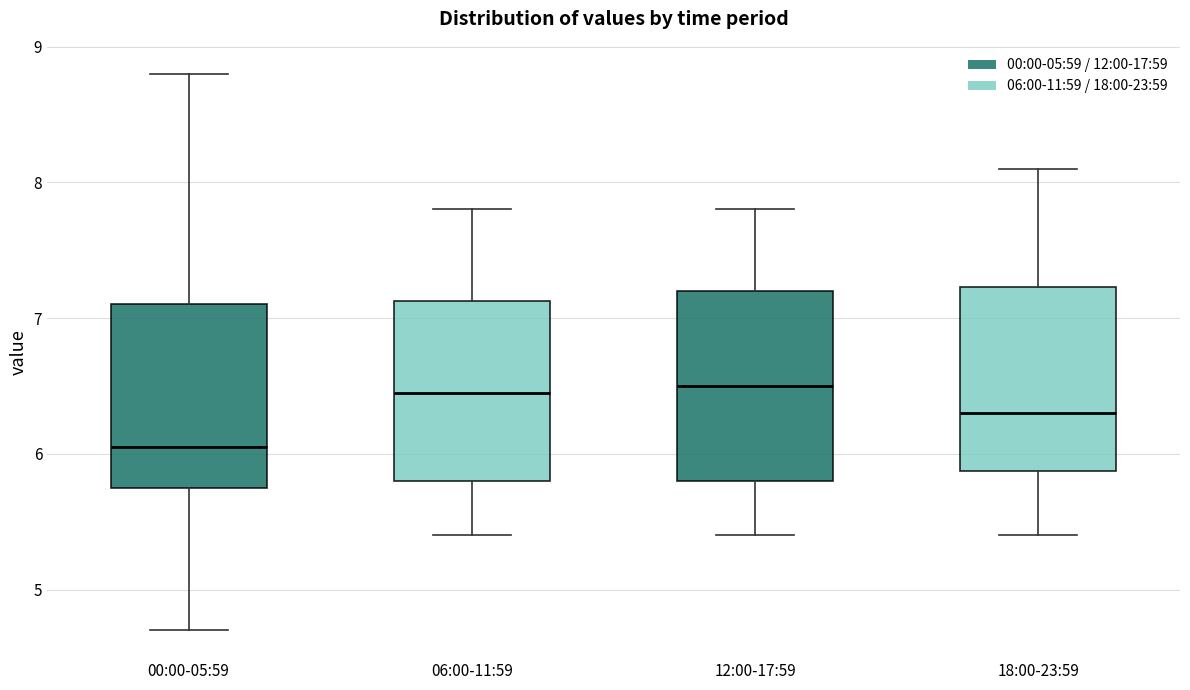

Which box has the lowest median line?

00:00-05:59